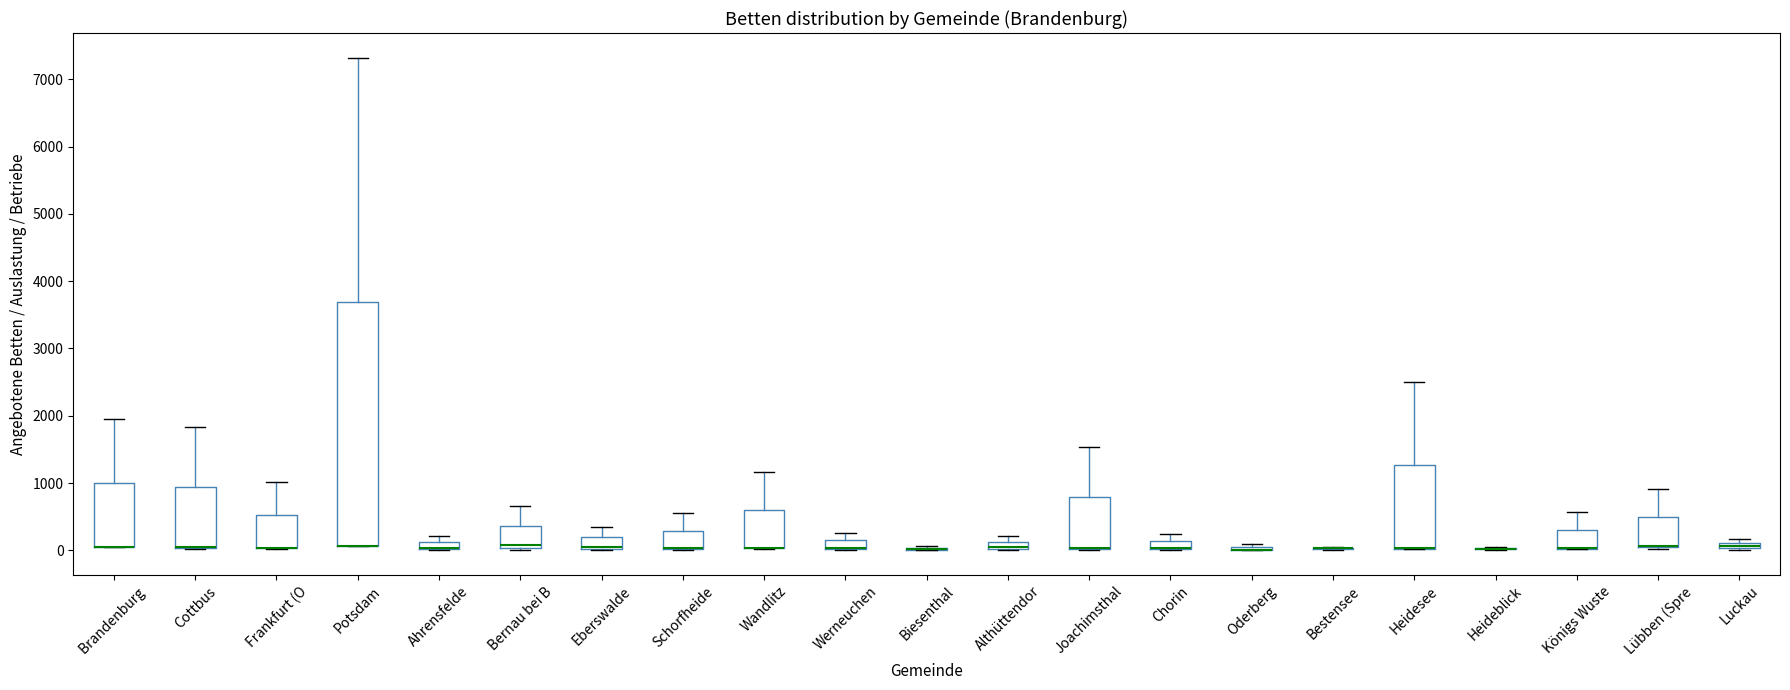

Where is the lower edge of the box for Wandlitz on the y-axis? The values are not printed on the chart, so give them approximately, as read against the axis.

0